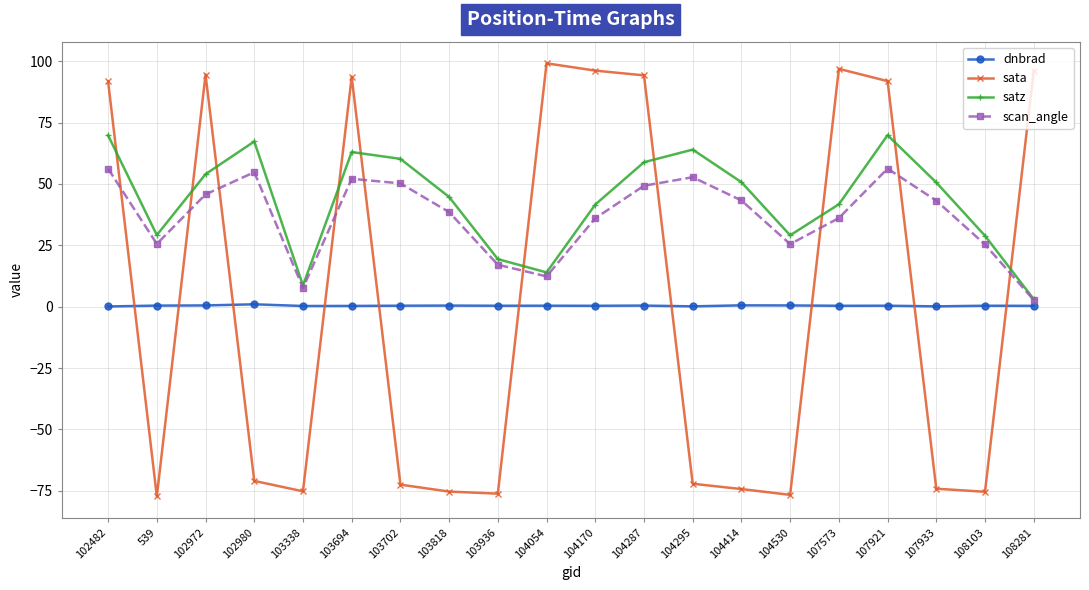

True or false: satz has more than 1 interior local peaks.

True